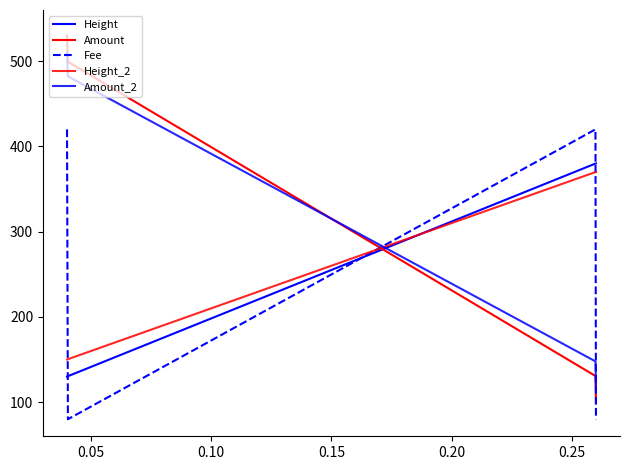

How many times do Amount_2 and Height cross each other?

1